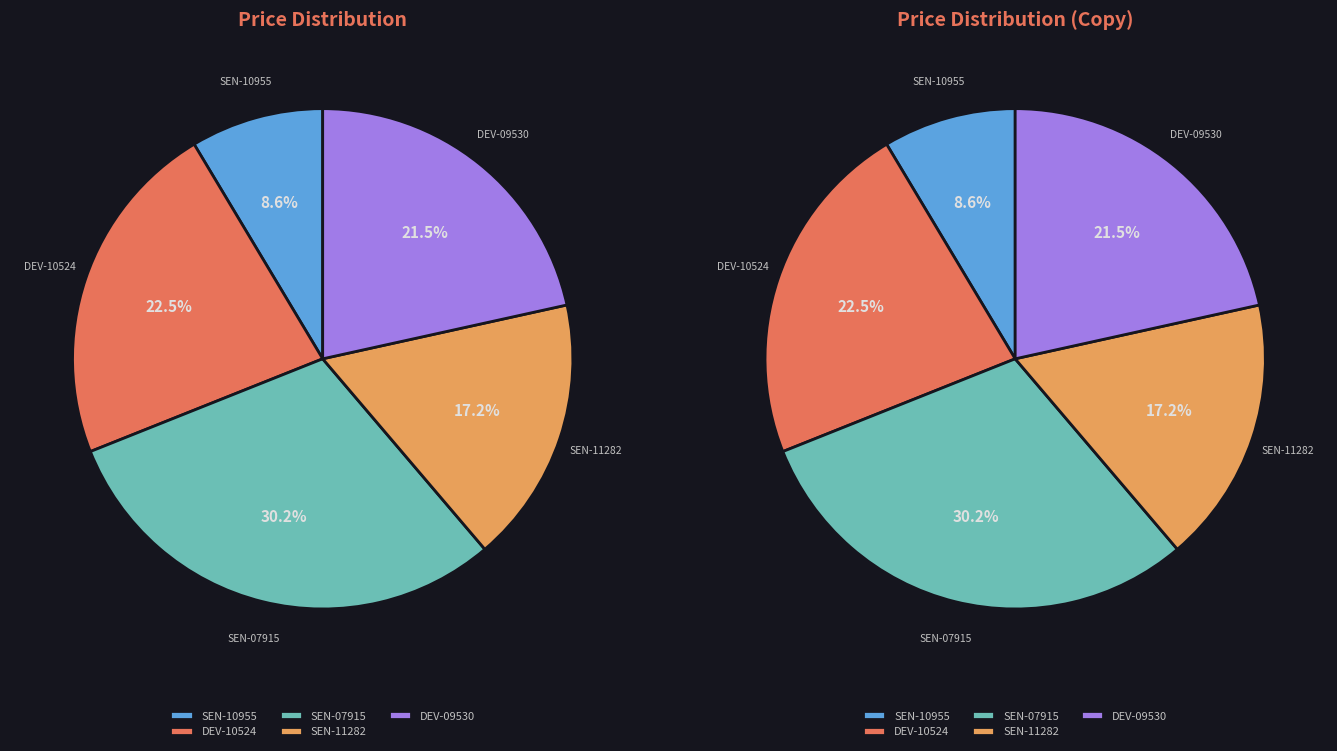

How many segments does this pie chart have?

5